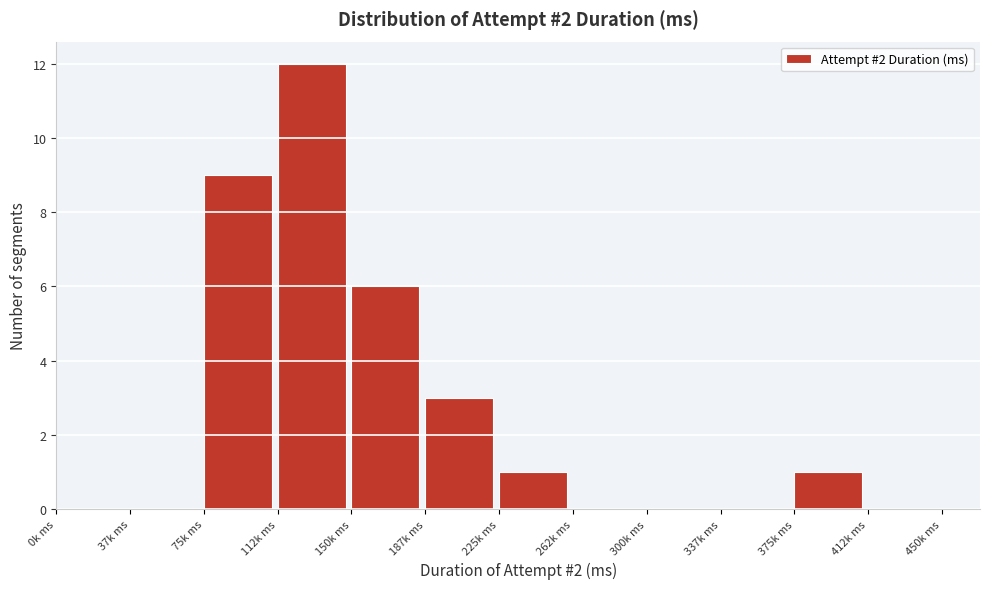

Reading left to right, what are all the values shown in this chart?

0k ms=0	37k ms=0	75k ms=9	112k ms=12	150k ms=6	187k ms=3	225k ms=1	262k ms=0	300k ms=0	337k ms=0	375k ms=1	412k ms=0